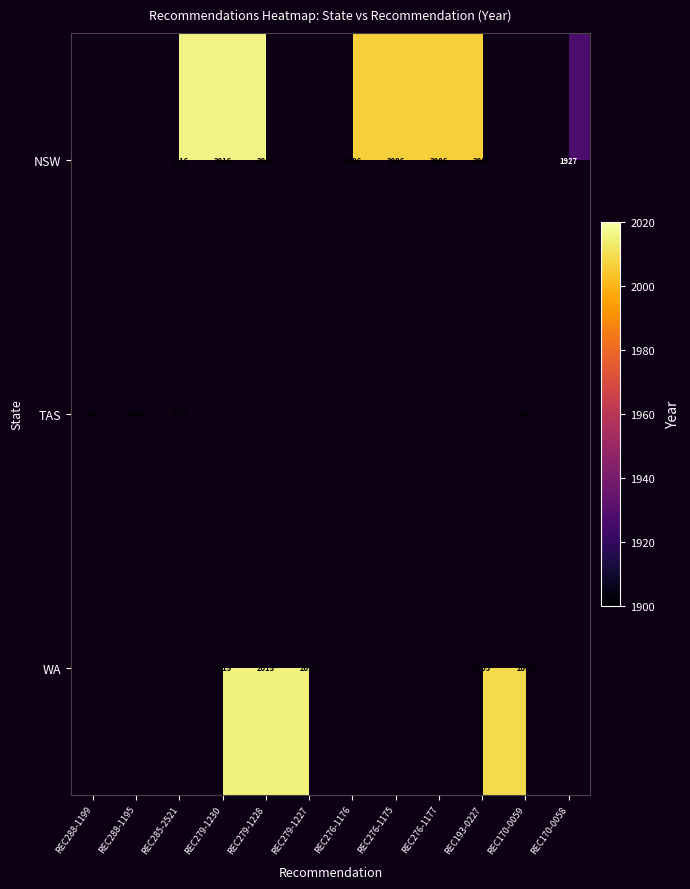

Which category has the lowest value across all series?

REC170-0058